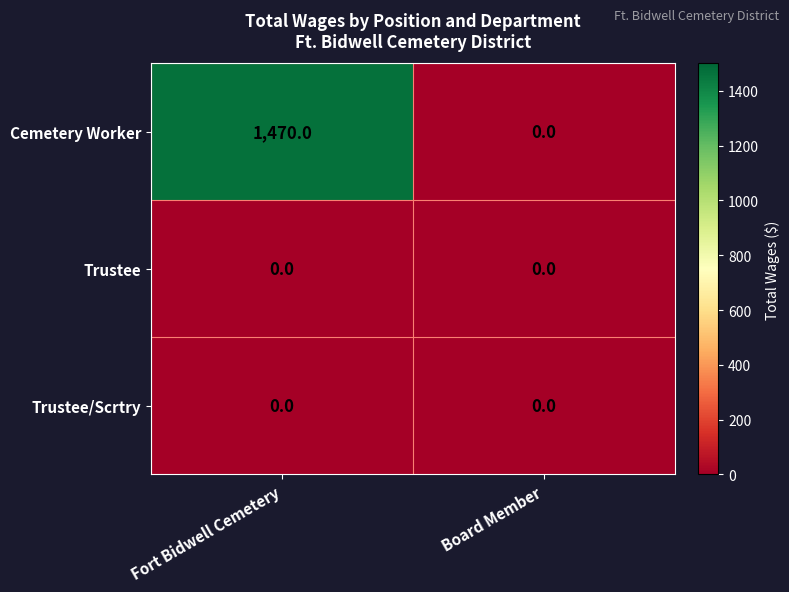

The Cemetery Worker series shows -807 at Board Member. True or false?

False